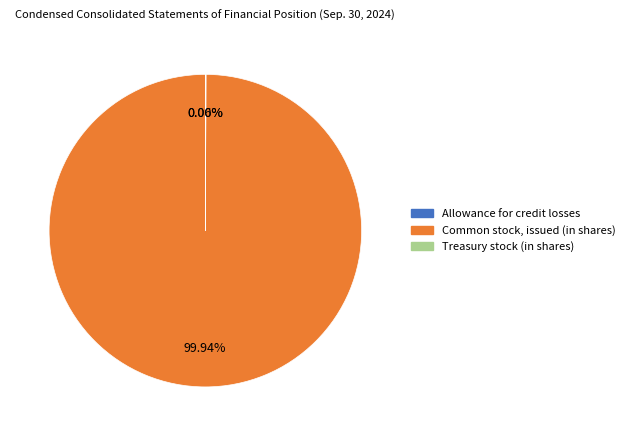

Which category has the biggest portion of the pie?

Common stock, issued (in shares)